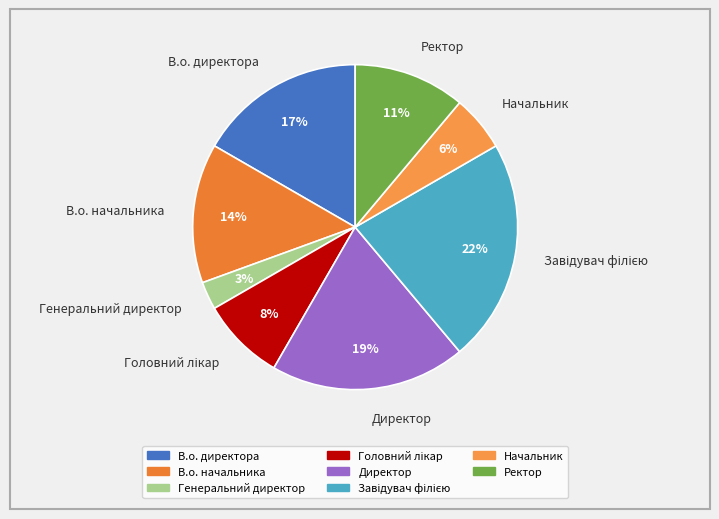

Is the sum of В.о. директора and Директор greater than half?

No